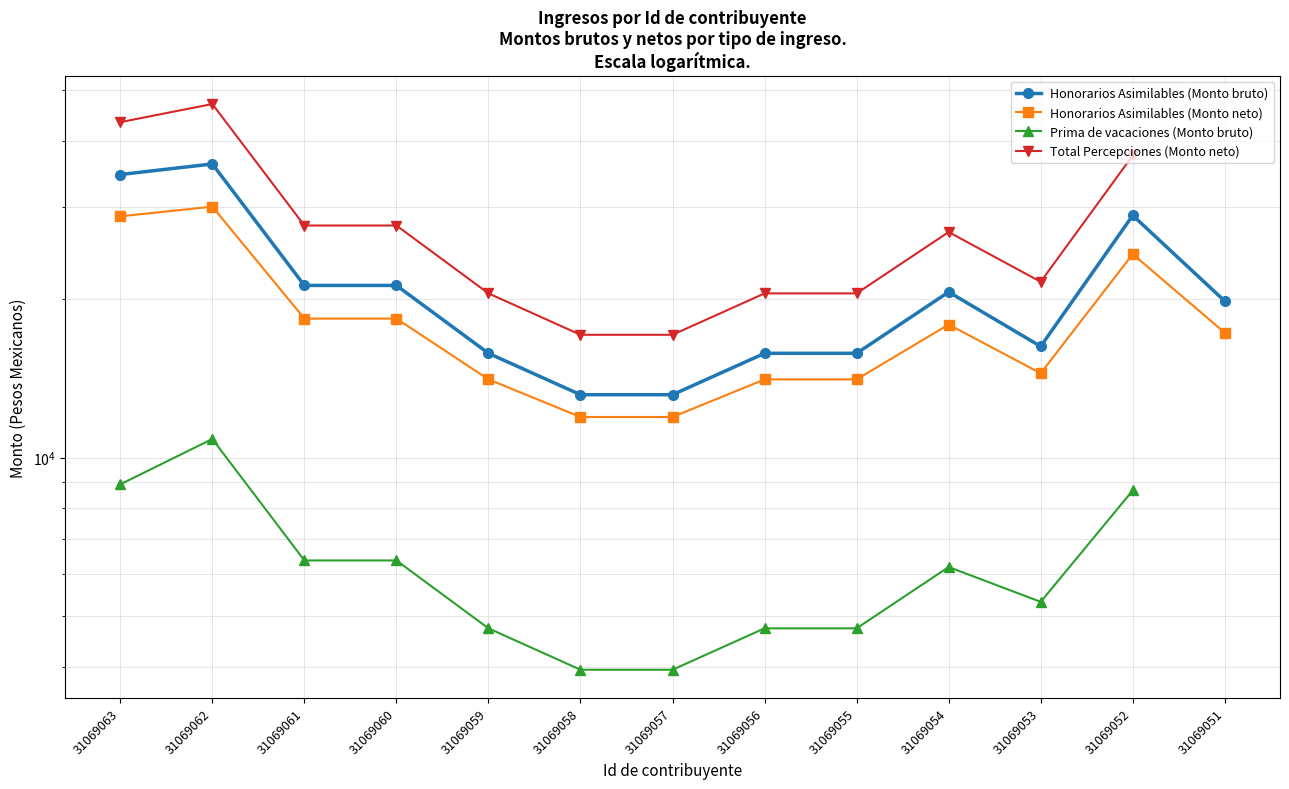

What is the maximum value for Honorarios Asimilables (Monto bruto)?

36150.0